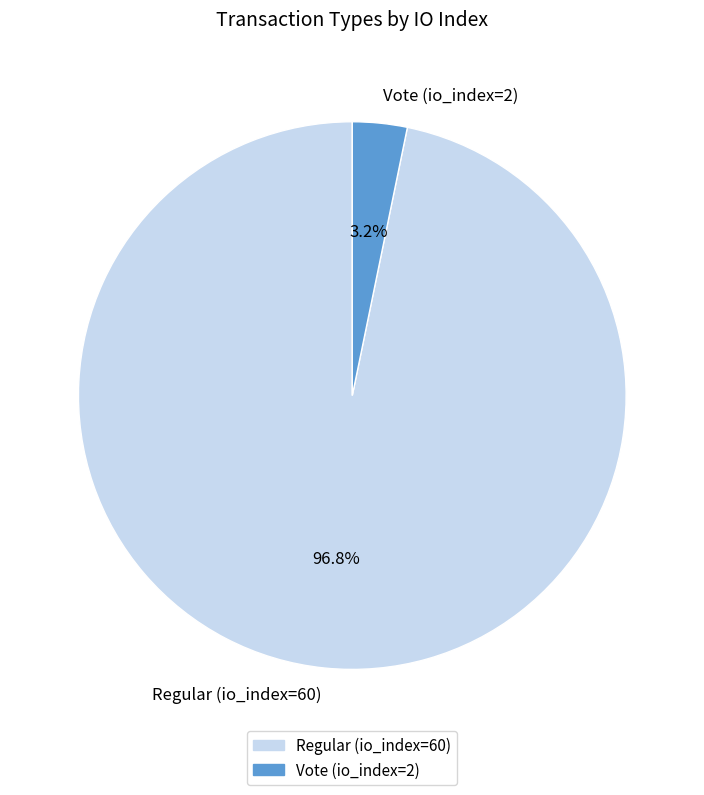

What portion of the pie excludes Vote (io_index=2)?

96.8%